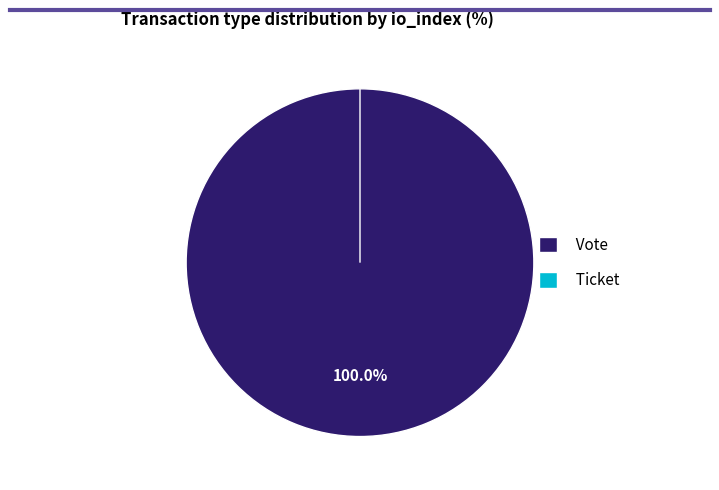

Count the number of slices in the pie.

2